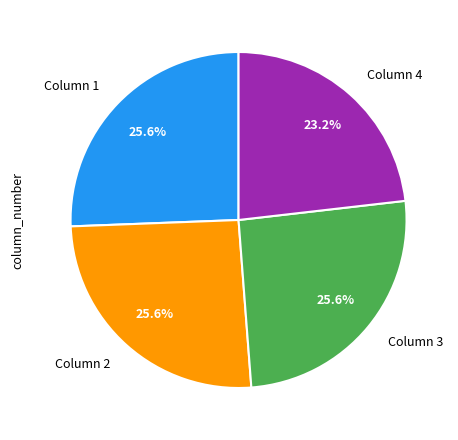

True or false: Column 2 accounts for 36% of the total.

False